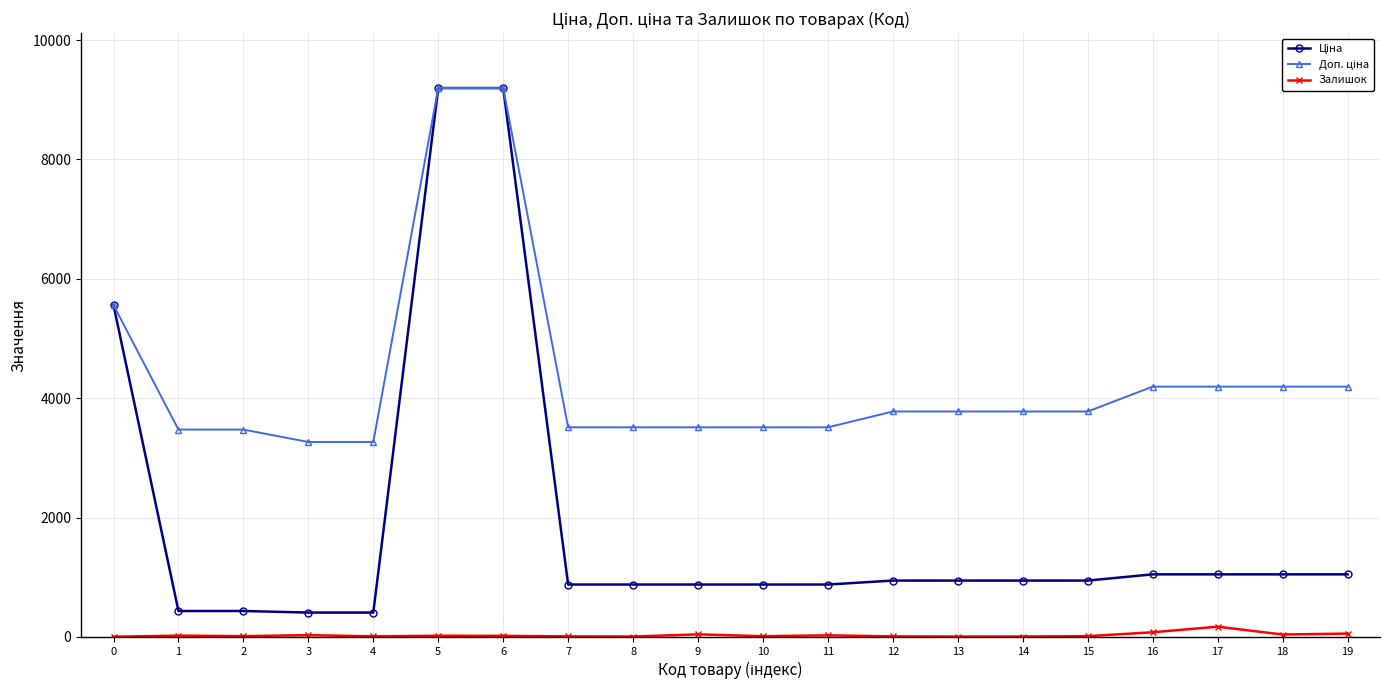

What is the greatest value displayed?

9196.3